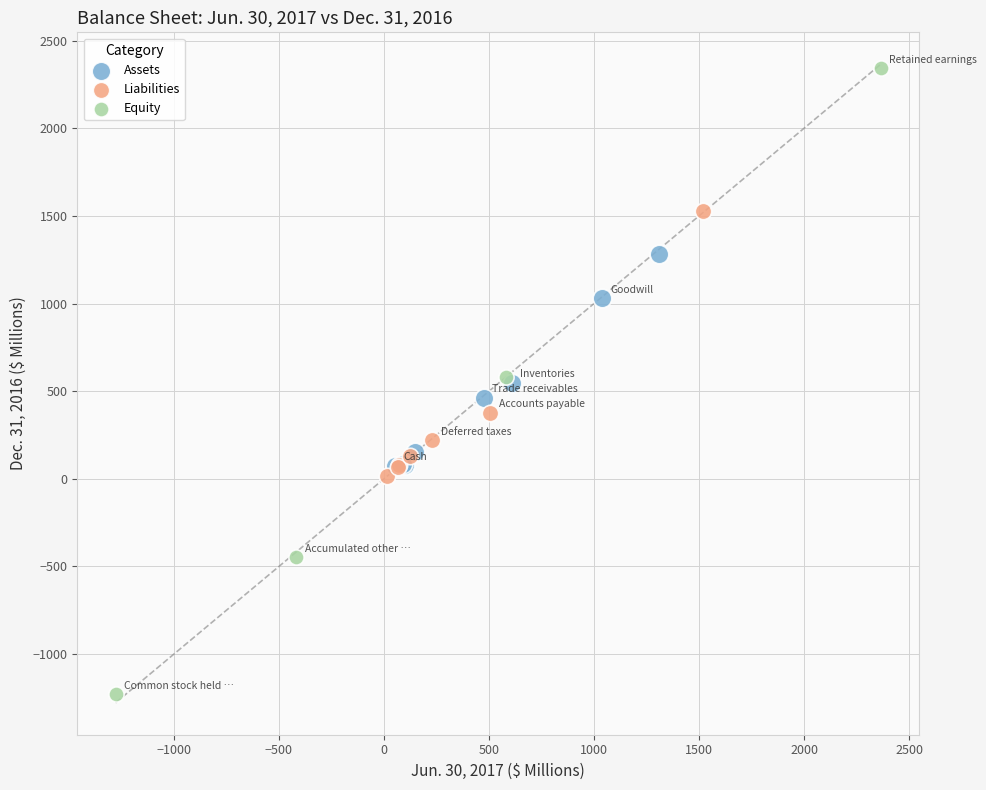

Which series reaches the maximum Y coordinate?

Equity